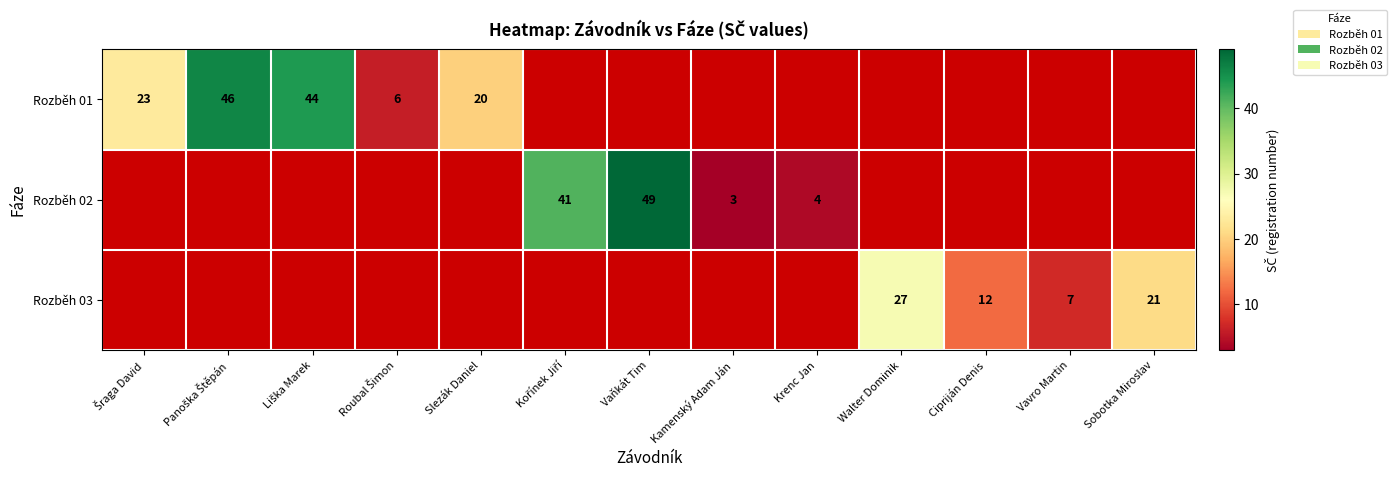

The Rozběh 02 series shows 49 at Vaňkát Tim. True or false?

True